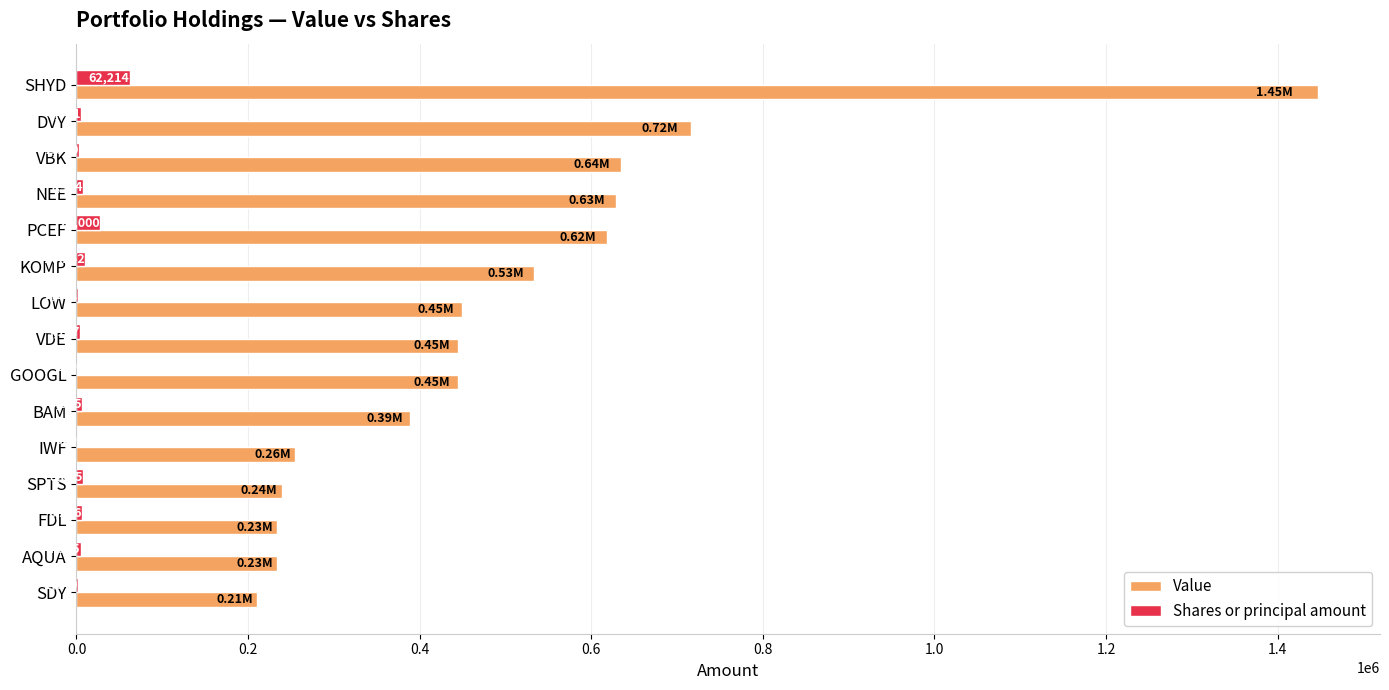

At which category is the sum across all series the highest?

SHYD